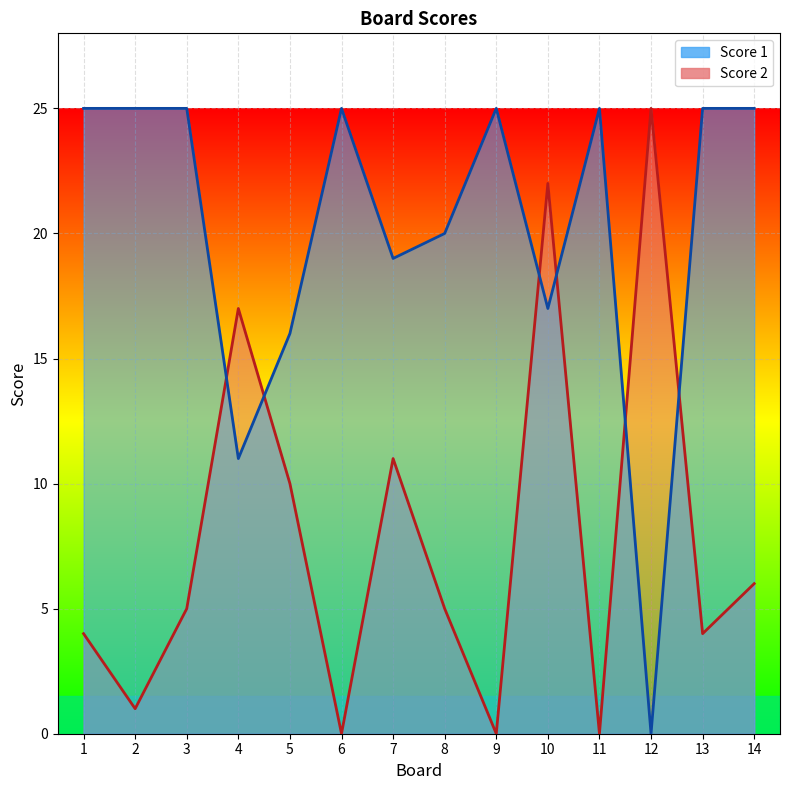

Reading left to right, what are all the values shown in this chart?

Score 1: 25	25	25	11	16	25	19	20	25	17	25	0	25	25
Score 2: 4	1	5	17	10	0	11	5	0	22	0	25	4	6